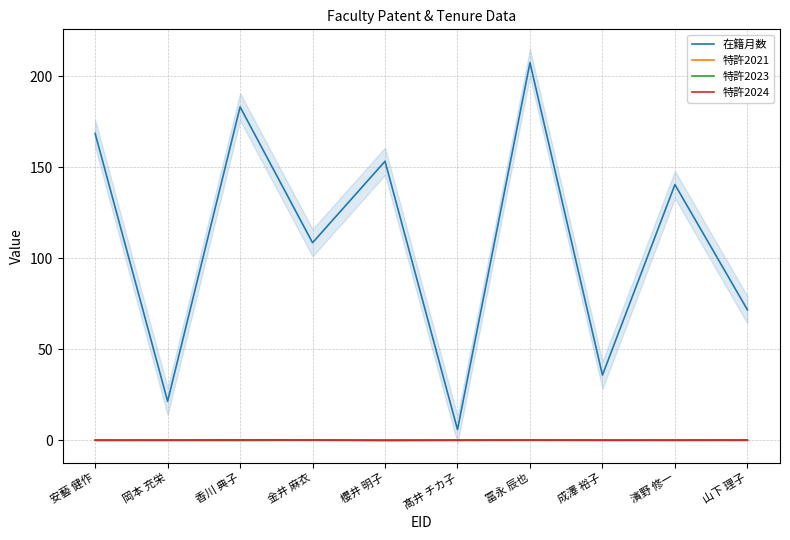

Reading left to right, what are all the values shown in this chart?

在籍月数: 安藝 健作=168.6	岡本 充栄=21.3	香川 典子=183.2	金井 麻衣=108.5	櫻井 明子=153.3	髙井 チカ子=5.8	冨永 辰也=207.5	成澤 裕子=35.7	濱野 修一=140.5	山下 理子=71.7
特許2021: 安藝 健作=0.0	岡本 充栄=-0.1	香川 典子=0.0	金井 麻衣=0.0	櫻井 明子=-0.1	髙井 チカ子=-0.1	冨永 辰也=0.0	成澤 裕子=-0.0	濱野 修一=-0.0	山下 理子=-0.0
特許2023: 安藝 健作=-0.1	岡本 充栄=-0.0	香川 典子=-0.1	金井 麻衣=0.1	櫻井 明子=-0.1	髙井 チカ子=-0.0	冨永 辰也=0.0	成澤 裕子=0.0	濱野 修一=-0.0	山下 理子=0.1
特許2024: 安藝 健作=0.0	岡本 充栄=0.0	香川 典子=0.1	金井 麻衣=0.0	櫻井 明子=-0.1	髙井 チカ子=0.0	冨永 辰也=0.1	成澤 裕子=-0.0	濱野 修一=0.0	山下 理子=0.0